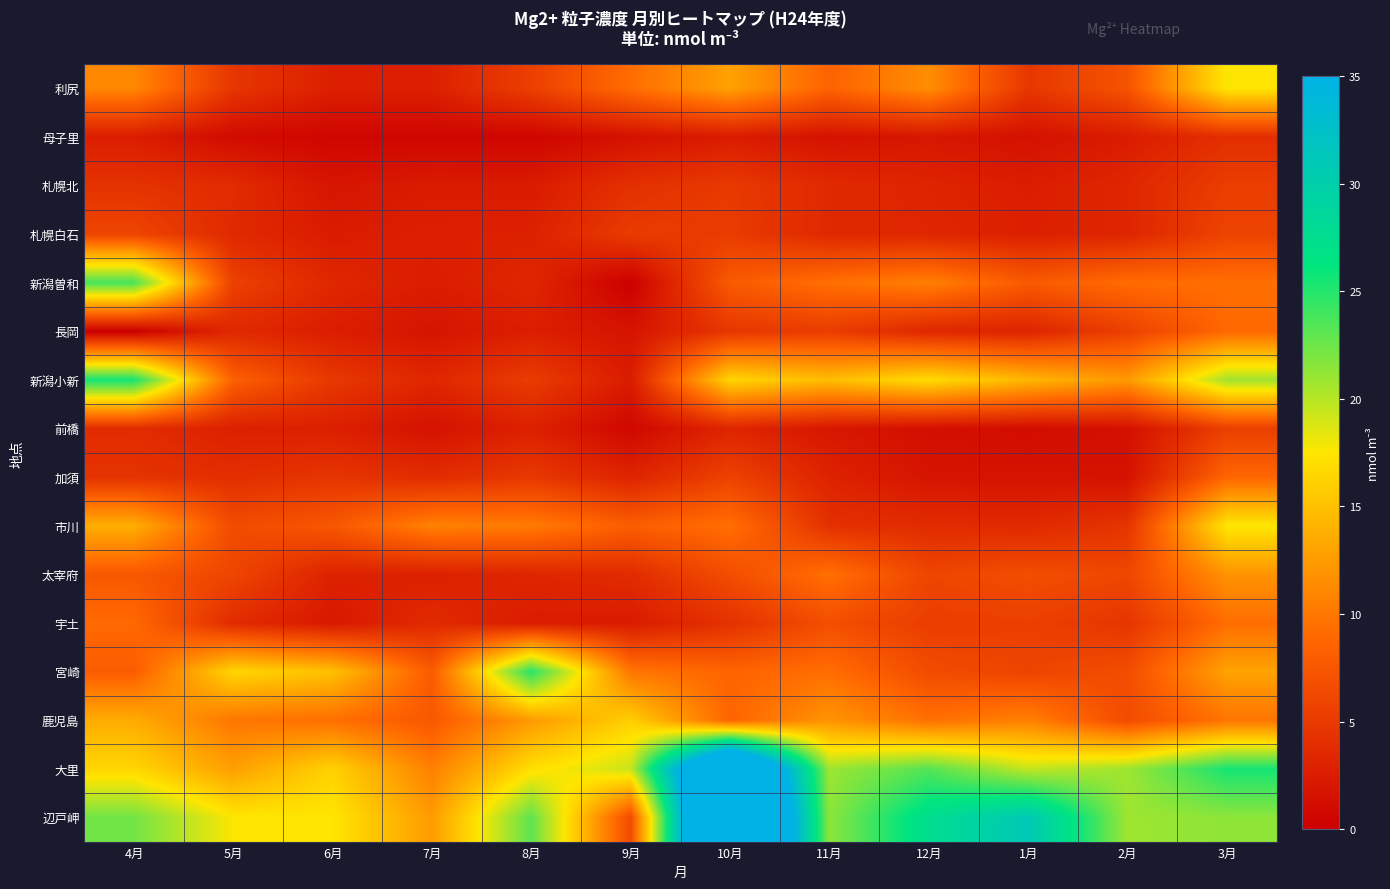

Rank the series at 11月 from lowest to highest value.

母子里, 前橋, 加須, 札幌白石, 札幌北, 市川, 長岡, 宇土, 利尻, 宮崎, 新潟曽和, 太宰府, 鹿児島, 新潟小新, 大里, 辺戸岬